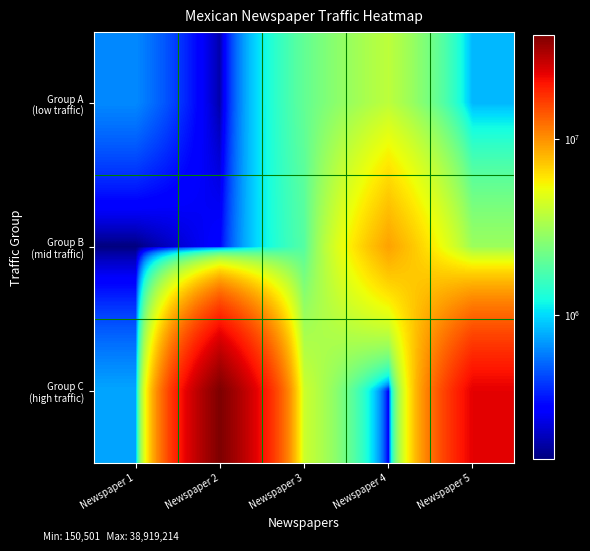

How many distinct data groups are displayed?

3